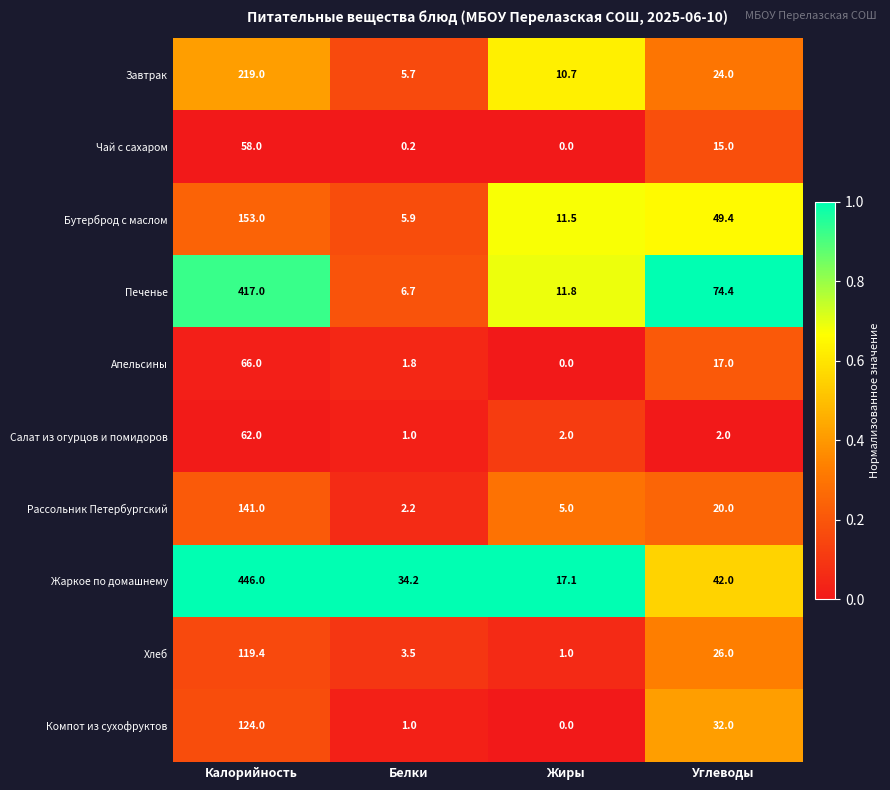

Is it true that Бутерброд с маслом equals 49.4 at Углеводы?

True